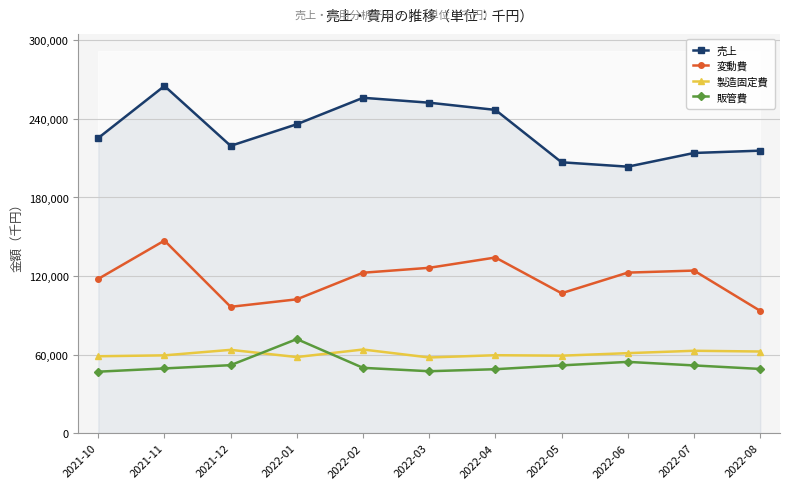

What position from the right is 2022-06?

3